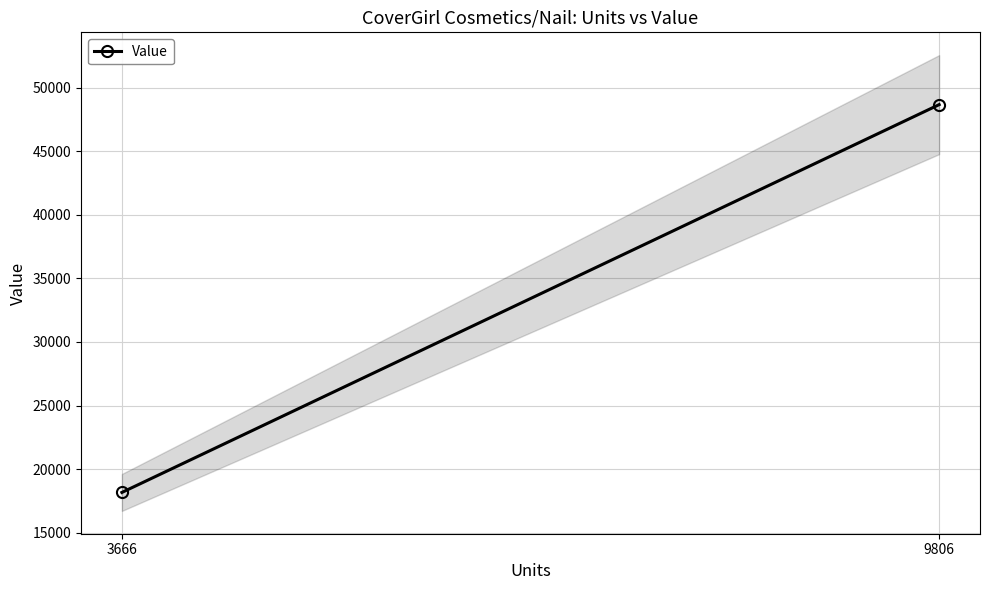

Reading left to right, extract all data points from this chart.

3666=18168.3	9806=48655.2